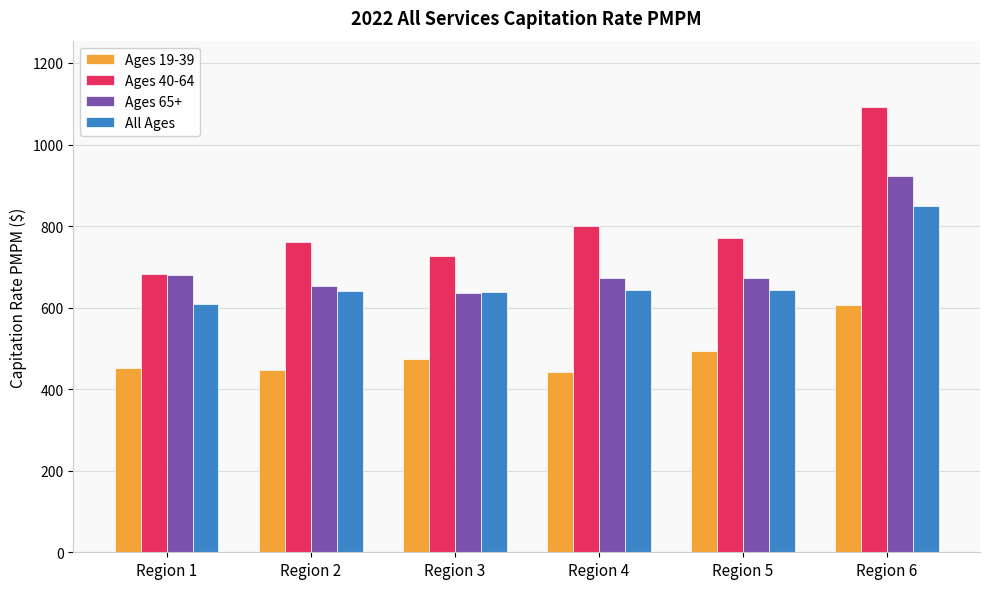

What is the minimum value shown in the chart?

440.9